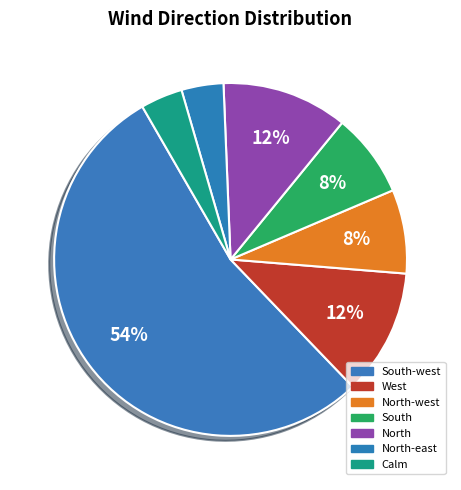

How many segments does this pie chart have?

7